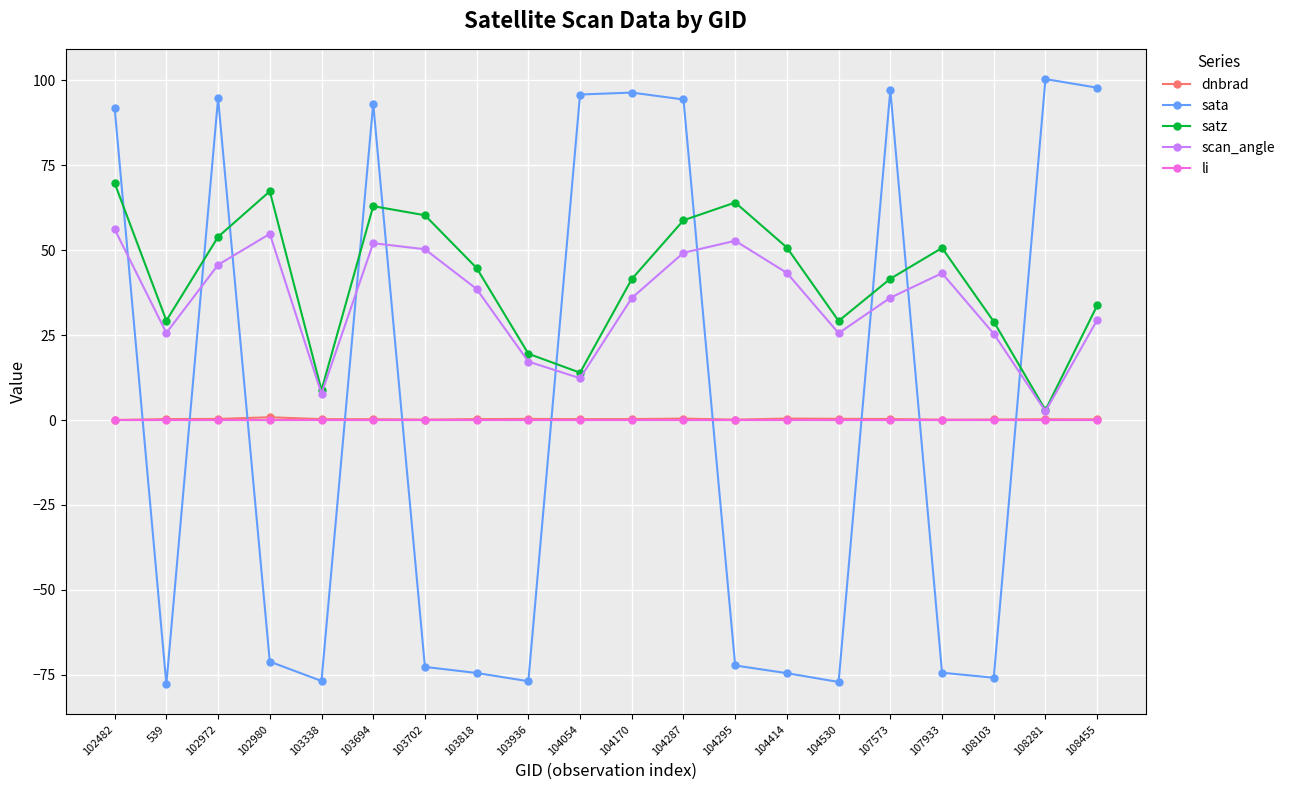

Which series changed the most between 102972 and 103936?

sata